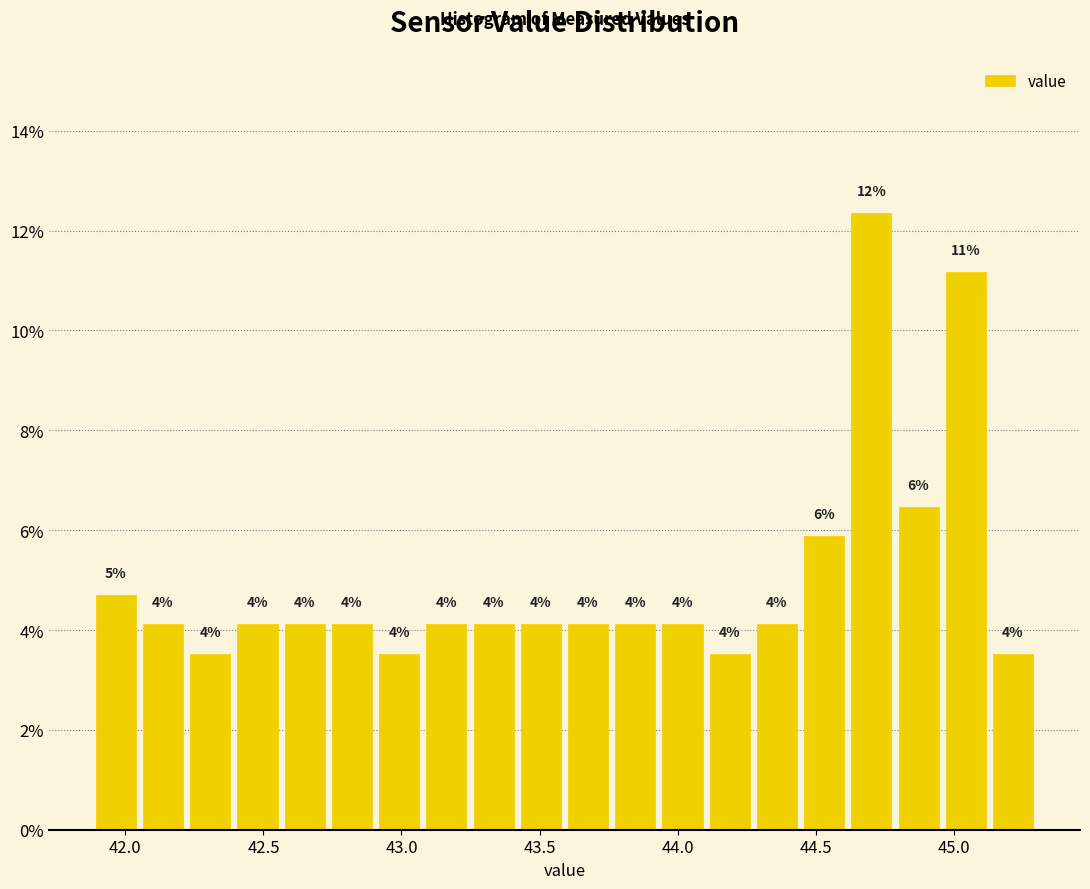

Read against the x-axis, roughly where is the centre of the tallest bar?

44.70